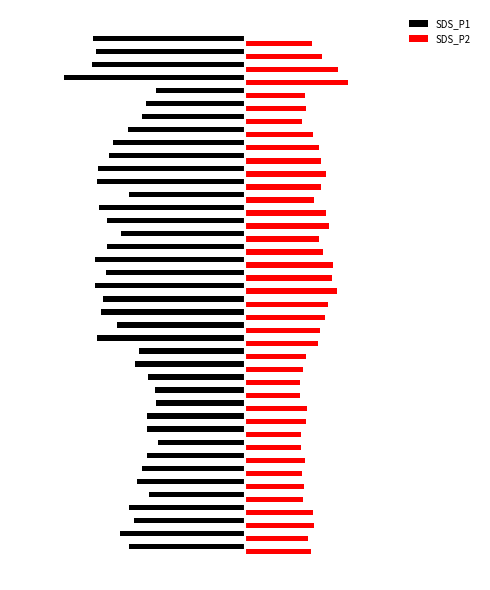

What is the maximum value for SDS_P2?

30.9